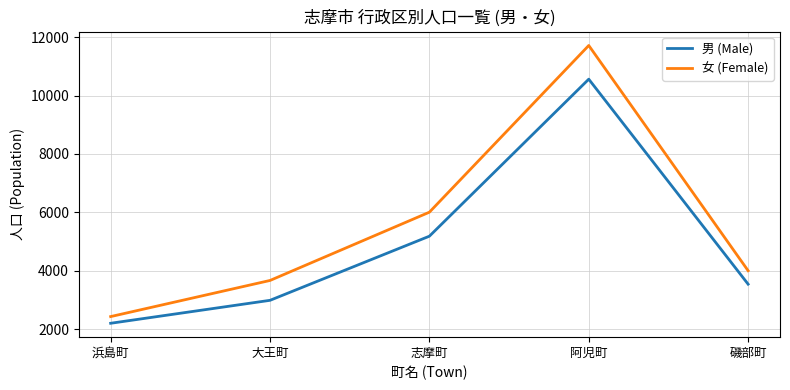

Is the value of 男 (Male) at 阿児町 greater than the value of 女 (Female) at 阿児町?

No